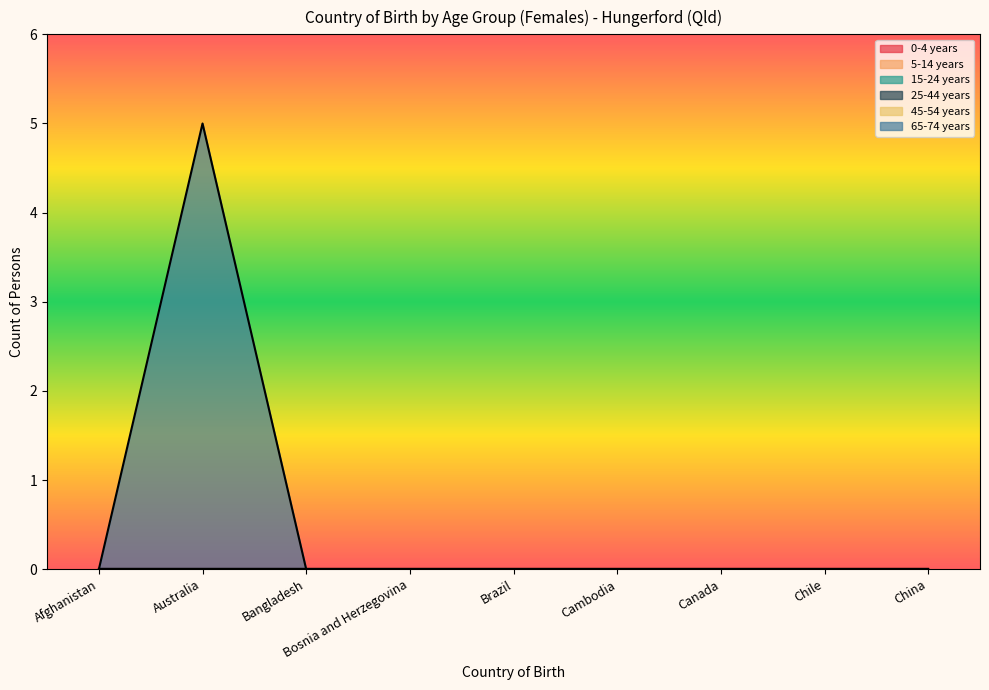

True or false: 45-54 years and 25-44 years cross at least once.

False